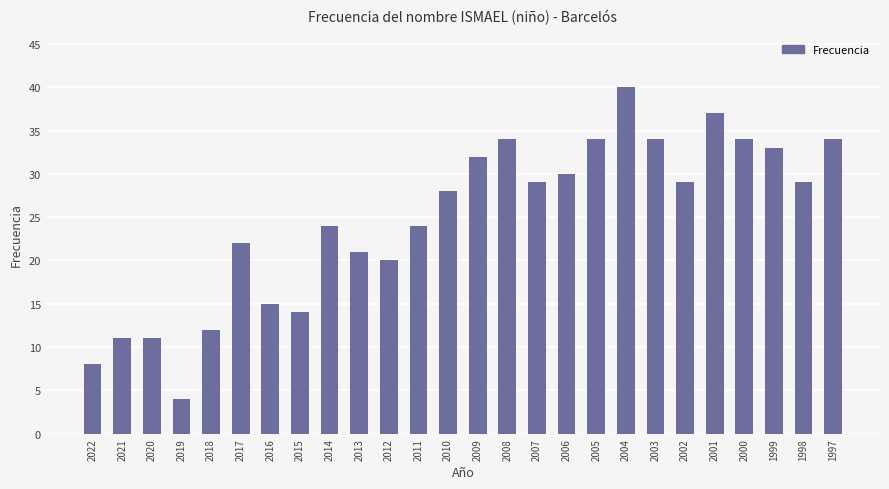

How many values are below 29?

13